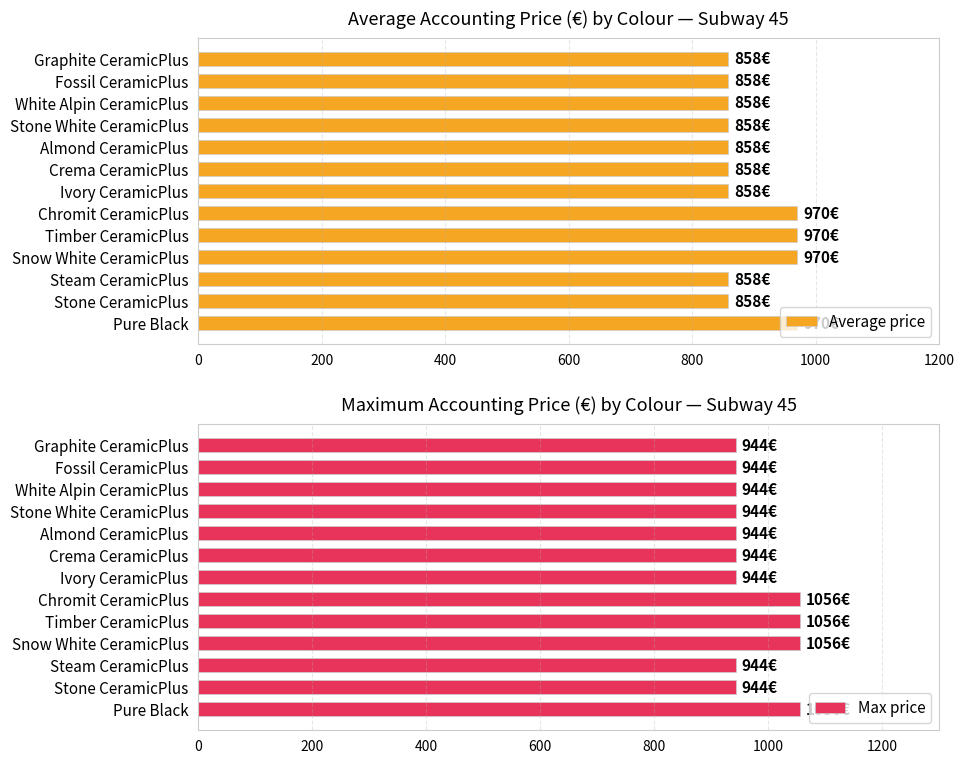

What is the greatest value displayed?

1056